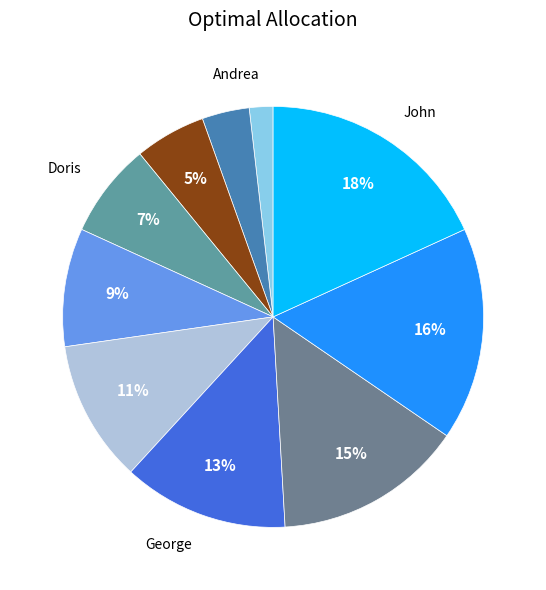

How many segments does this pie chart have?

10